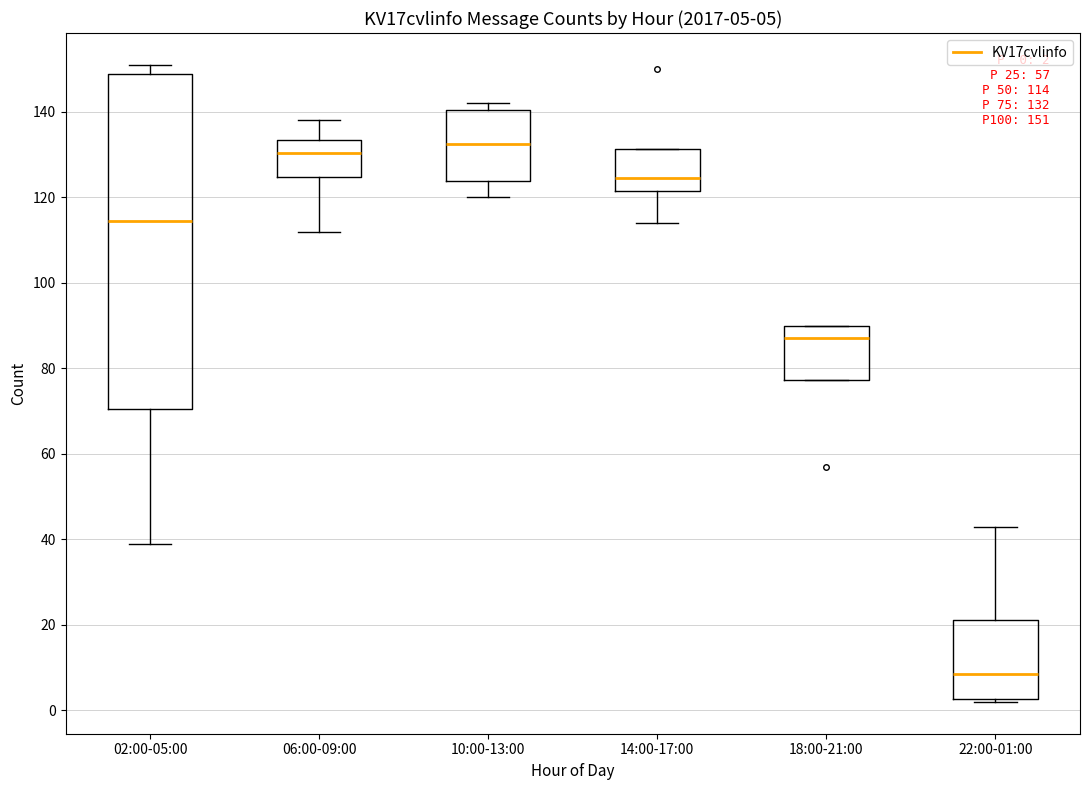

Which box's median line is the lowest?

22:00-01:00